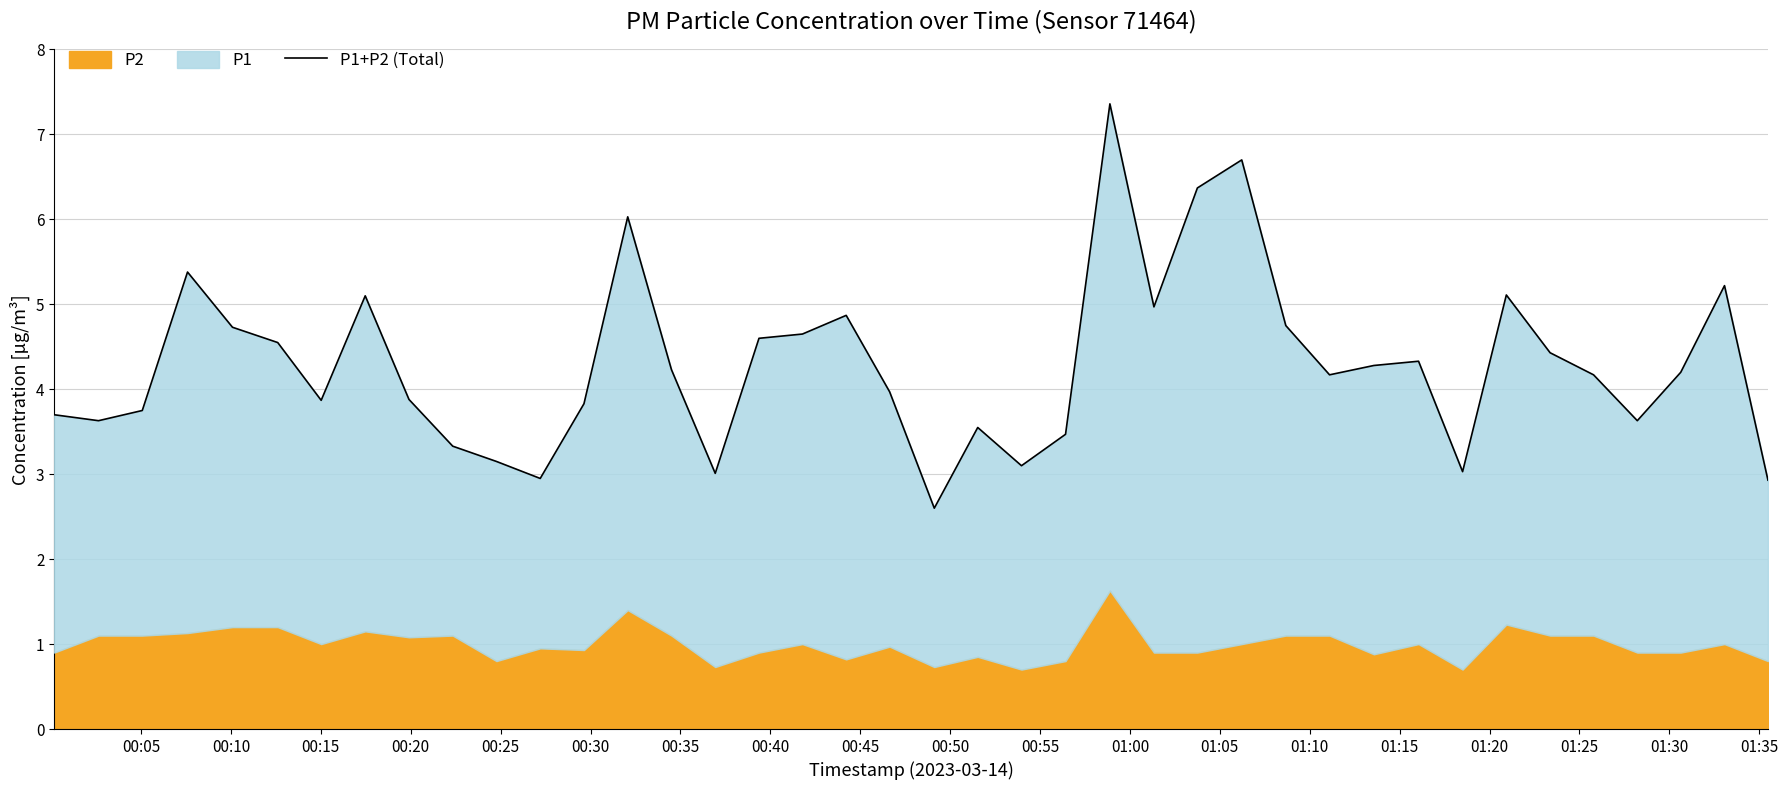

What is the maximum value shown in the chart?

7.4